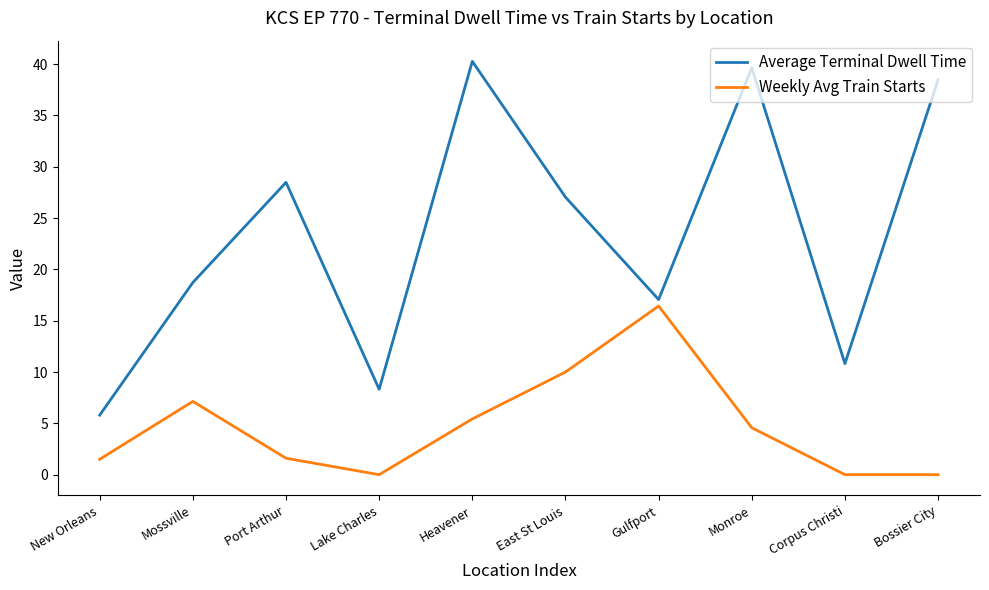

What is the difference between the second highest and minimum values in the Average Terminal Dwell Time series?

33.8